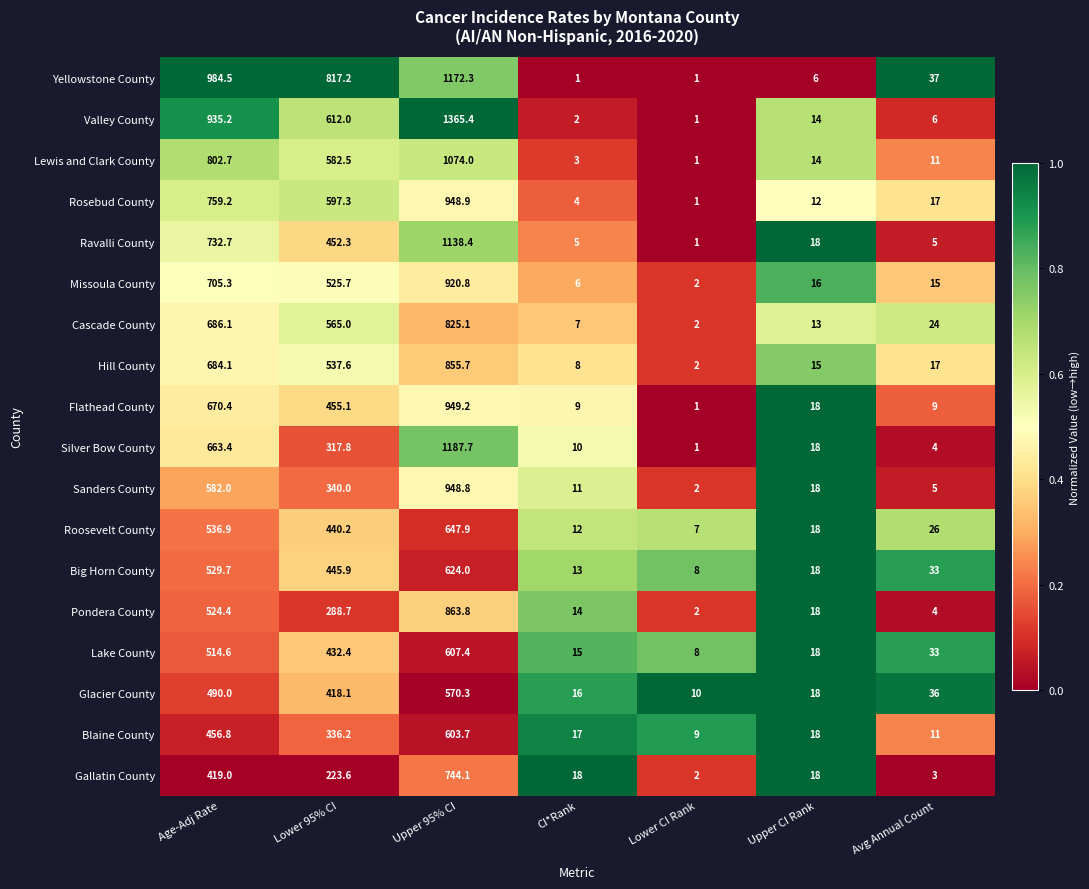

What is the total value across all series at Age-Adj Rate?

11677.0